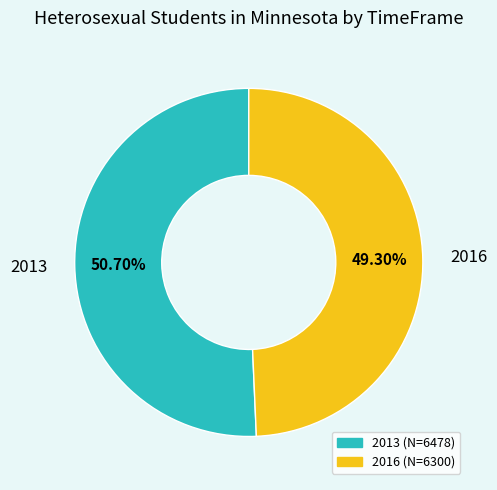

To the nearest percent, what percentage of the pie is 2016?

49%